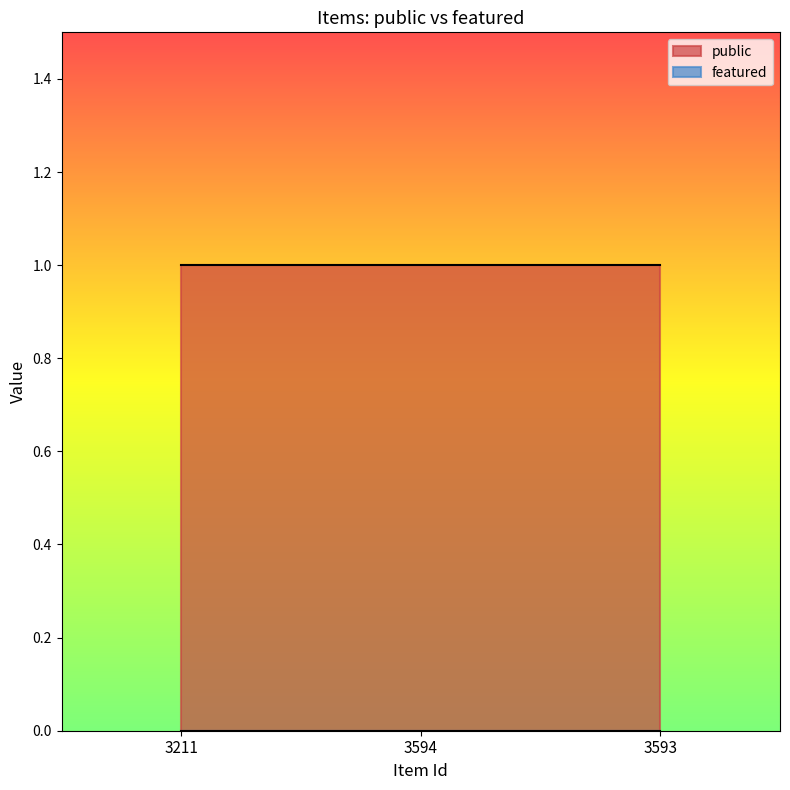

Does the chart display data point markers on the line(s)?

No